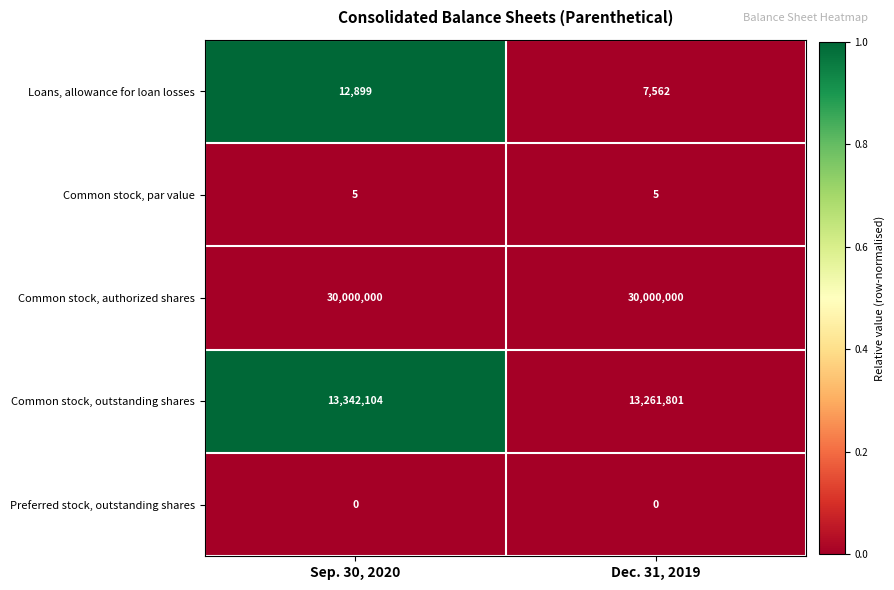

What is the greatest value displayed?

30000000